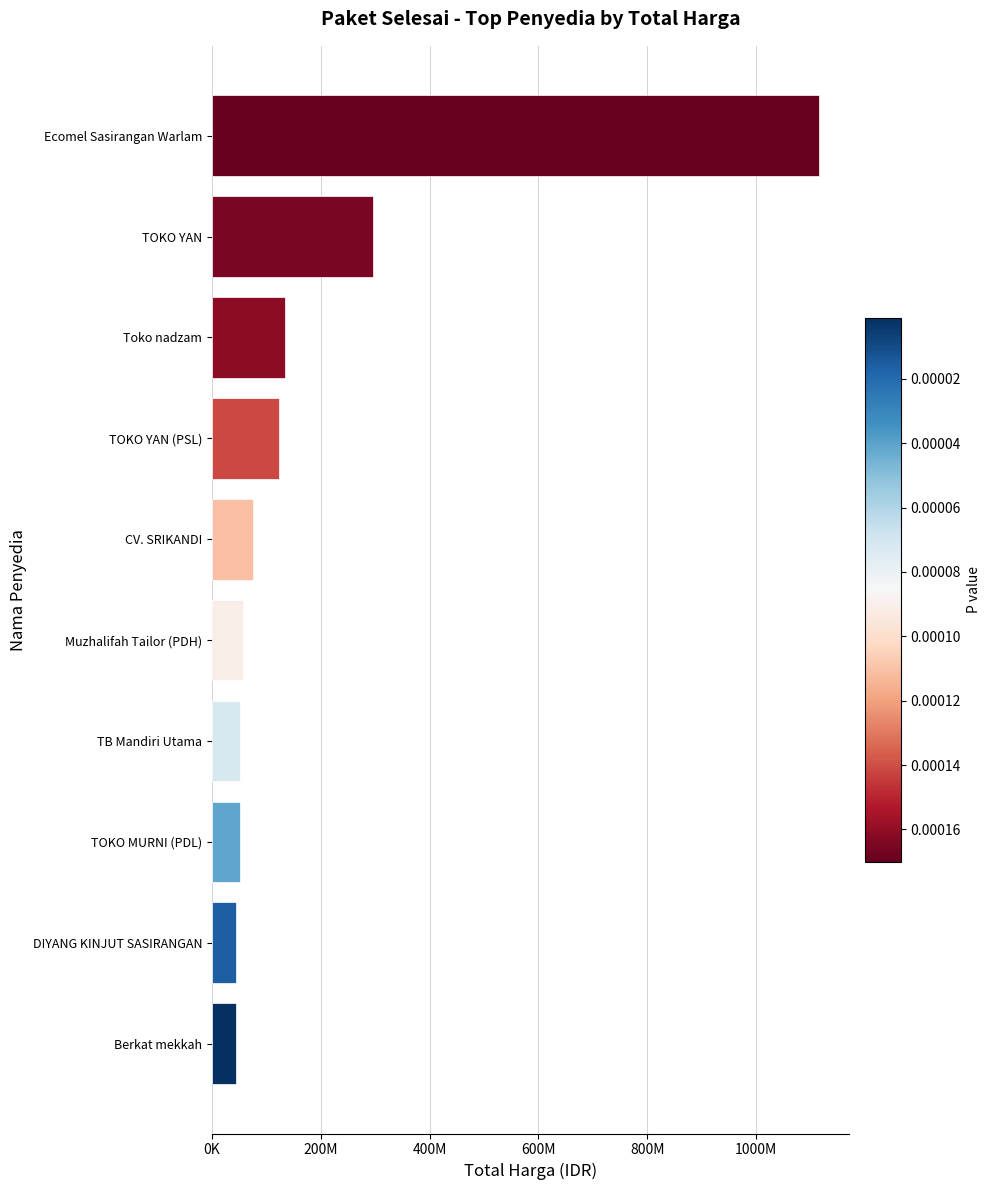

Are the bars horizontal?

Yes